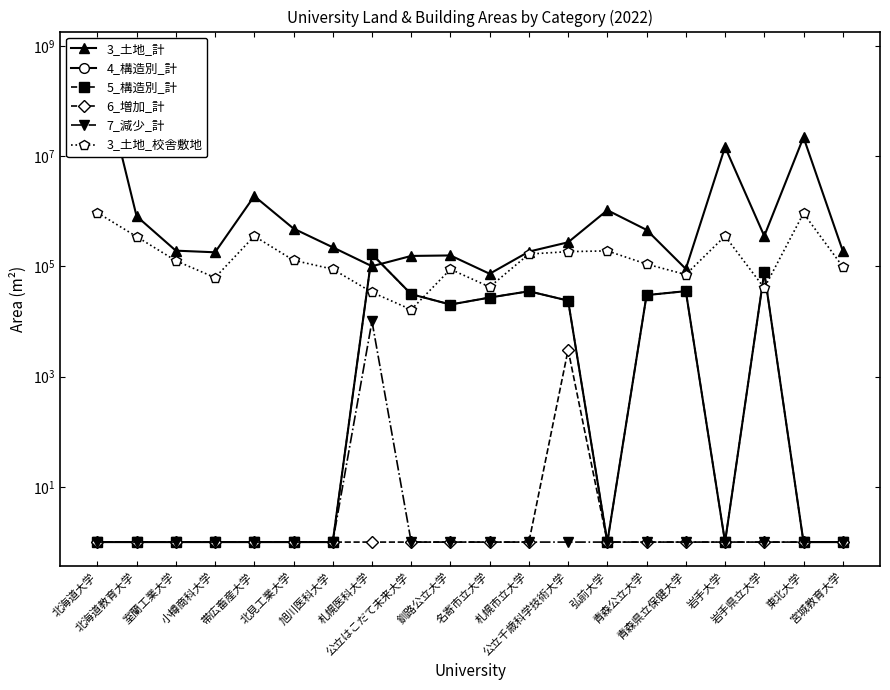

True or false: 7_減少_計 has a value of 1 at 岩手県立大学.

False